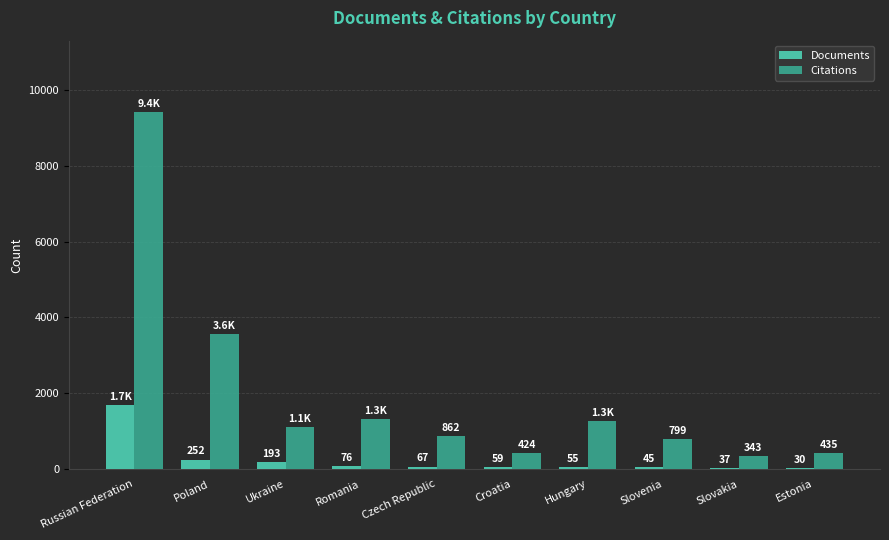

What are all the series names shown in the legend?

Documents, Citations